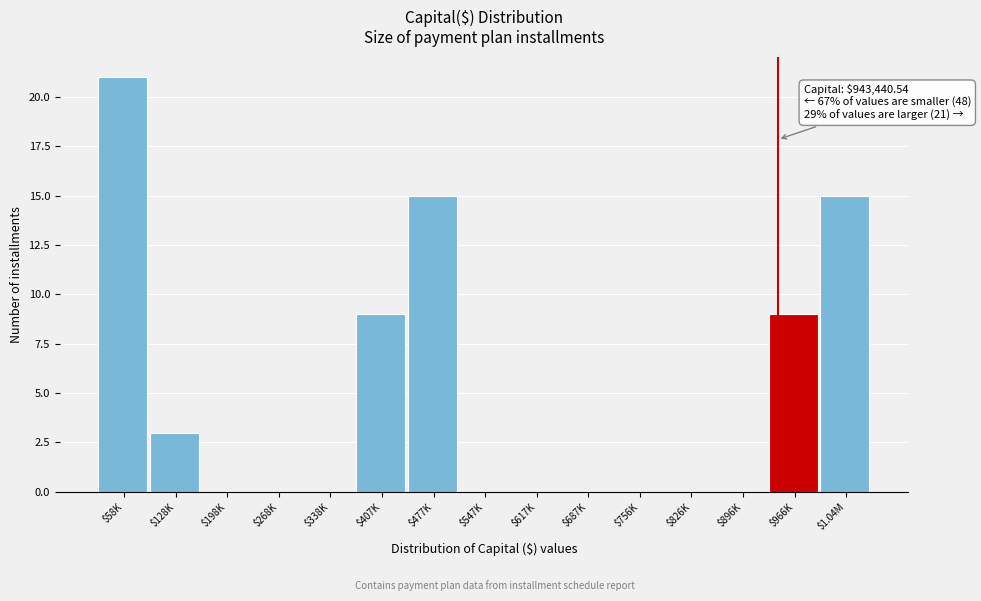

What is the maximum value shown in the chart?

21